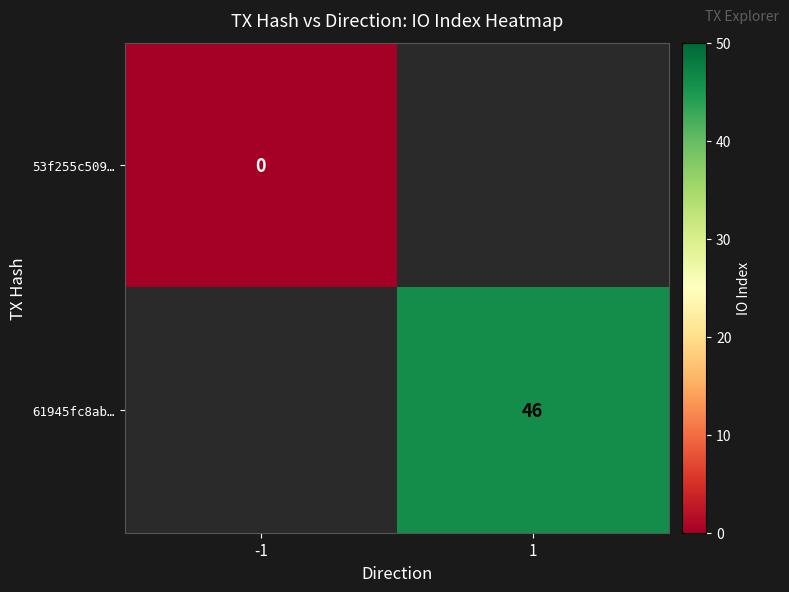

True or false: 61945fc8ab… has a value of 80 at 1.

False